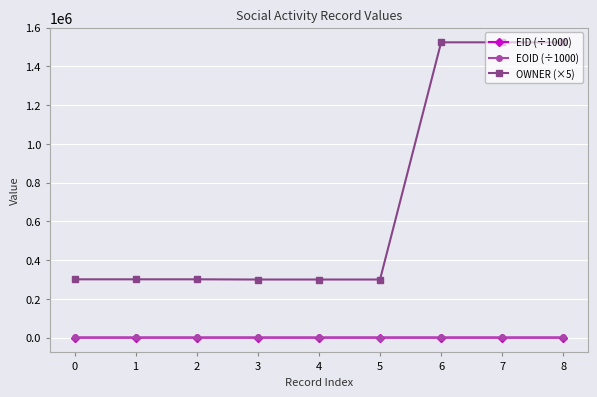

What is the value of the EID (÷1000) point at the 1st from the left?

294.3